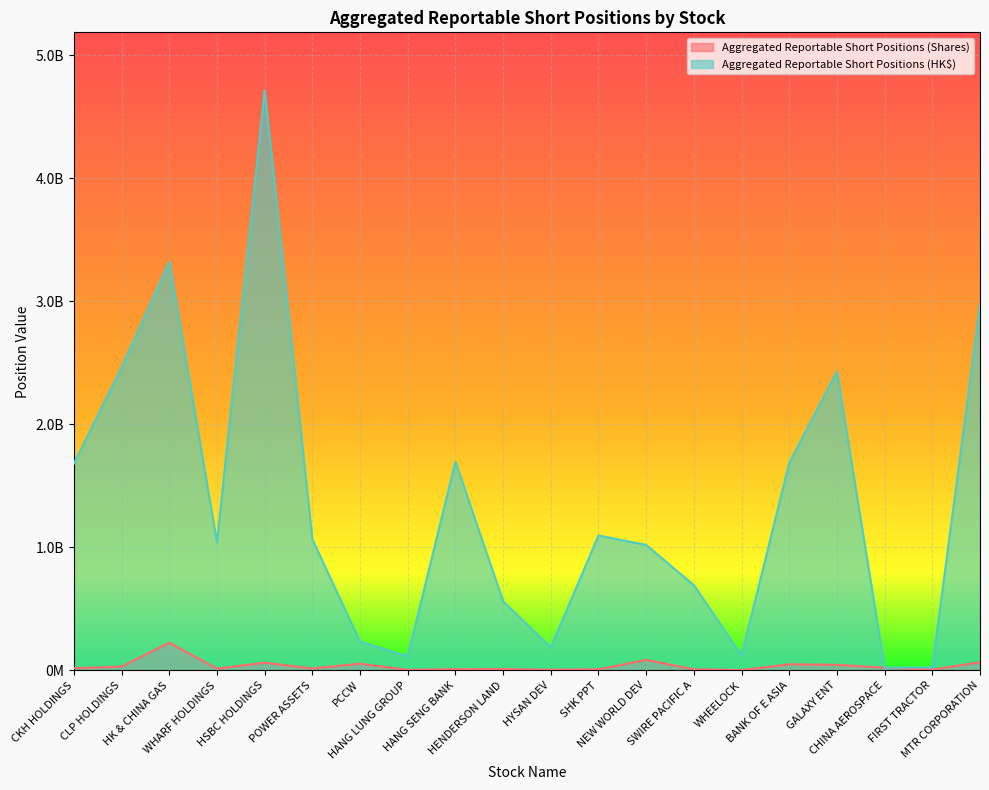

How many values in the Aggregated Reportable Short Positions (Shares) series exceed 16968796?

9